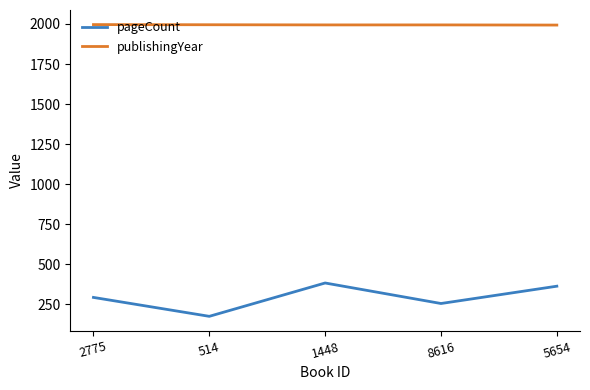

List the series in order of their peak value, lowest first.

pageCount, publishingYear